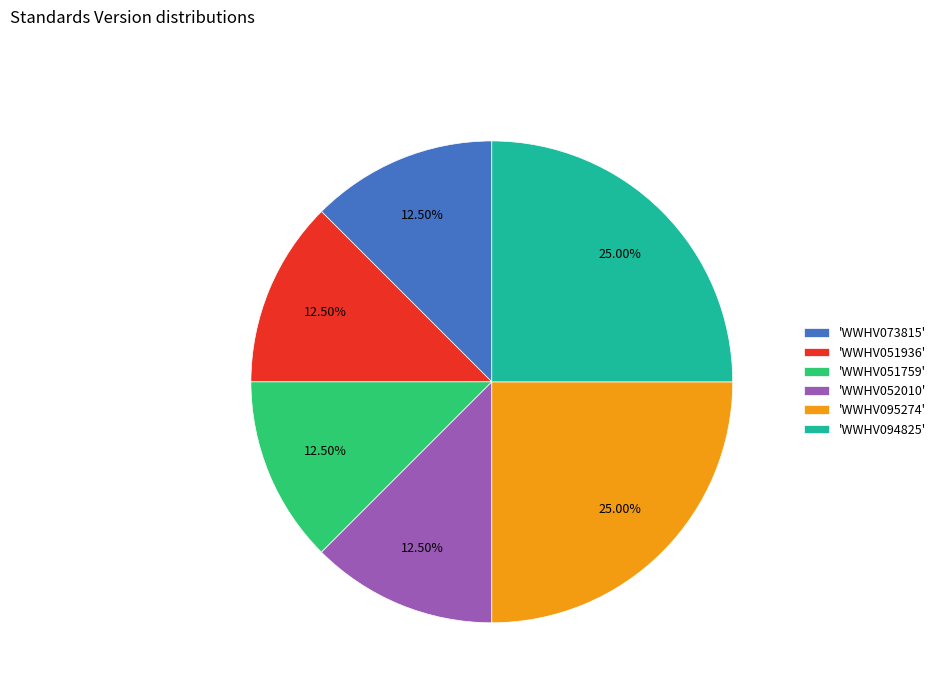

Is 'WWHV051759' the majority of the pie?

No